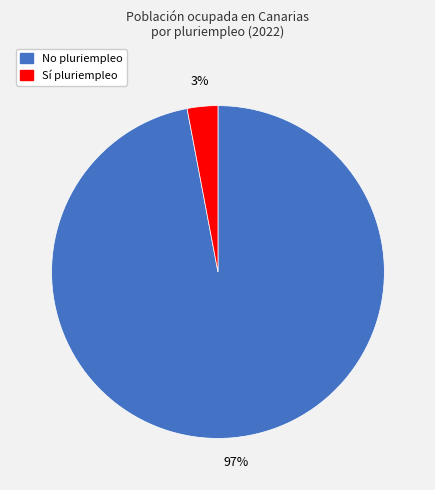

To the nearest percent, what is the difference between the largest and smallest slice percentages?

94%